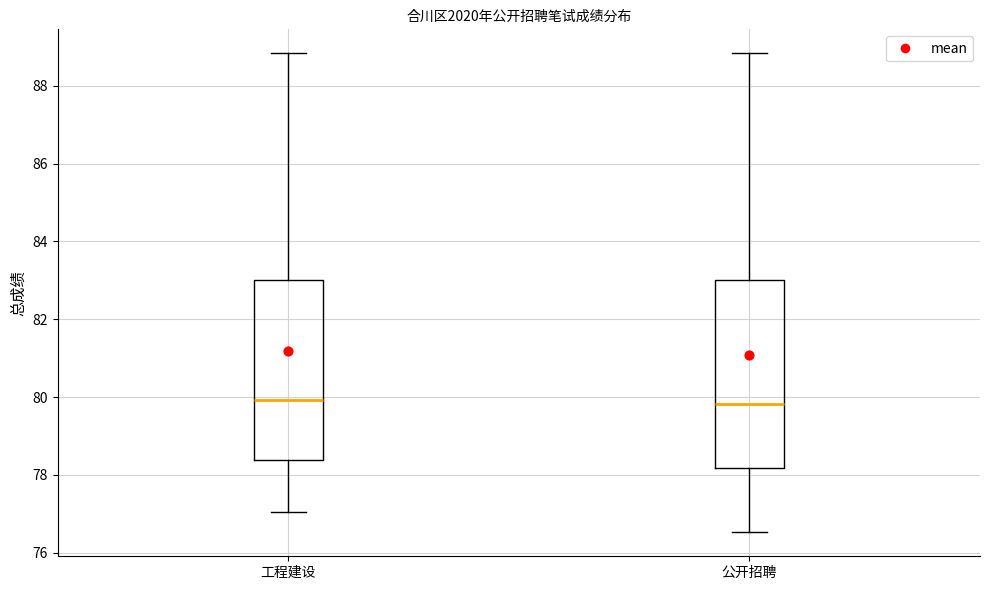

Reading left to right, transcribe this box plot: for each box, give where its median line is, the range the box spans, and where its two whiskers end, as read against the y-axis. The values are not printed on the chart, so give them approximately, as read against the axis.

工程建设: median 80.0, box 78.4 to 83.0, whiskers 77.0 to 88.8
公开招聘: median 79.8, box 78.2 to 83.0, whiskers 76.6 to 88.8